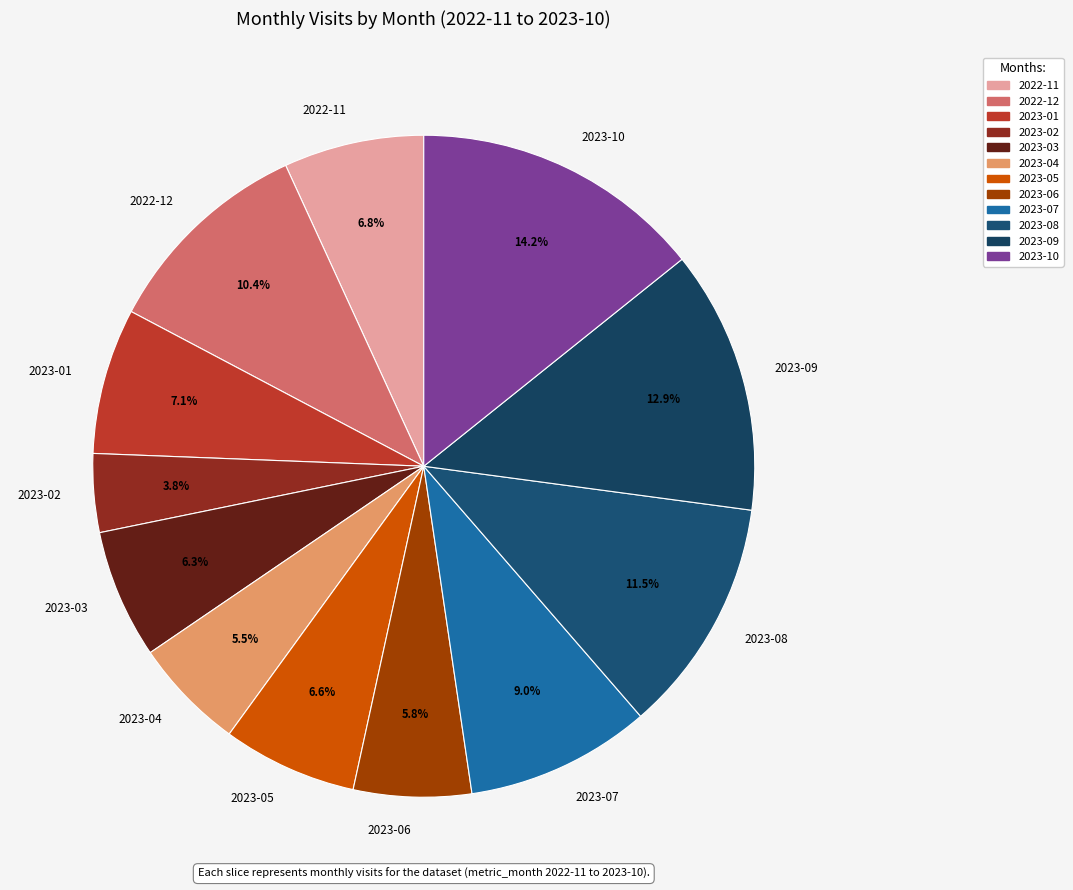

The 2022-12 slice represents 22% of the pie. True or false?

False